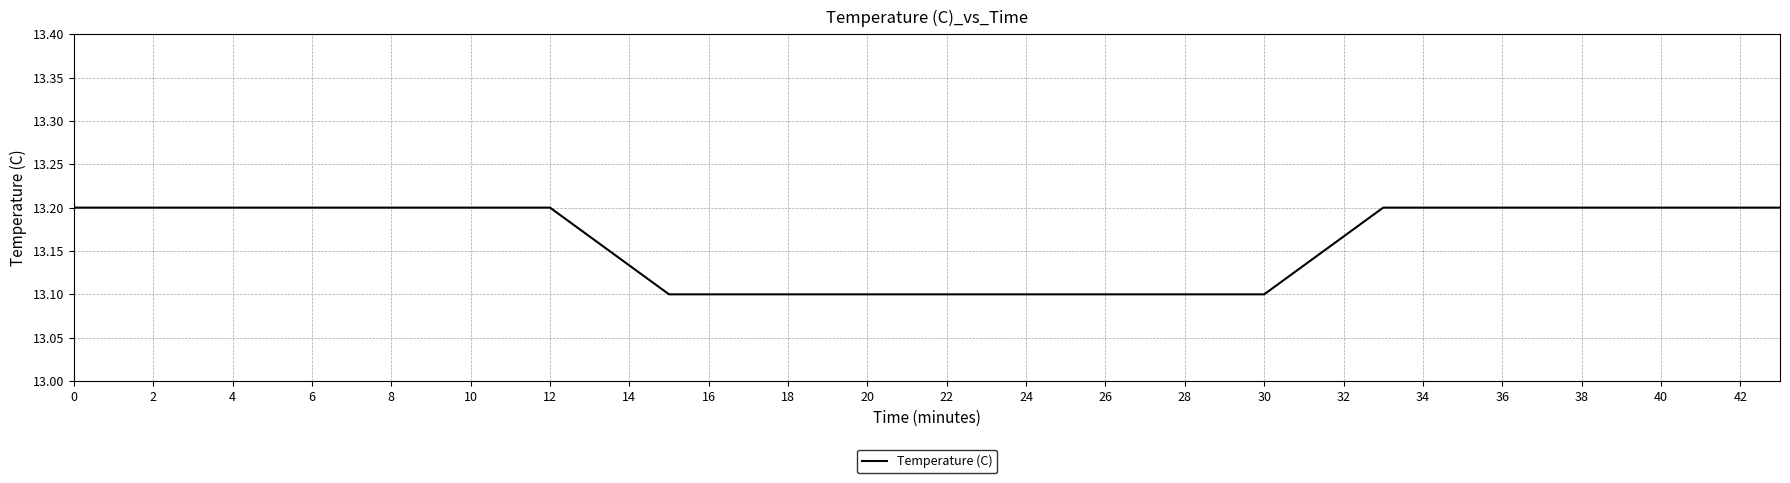

What is the maximum value shown in the chart?

13.2